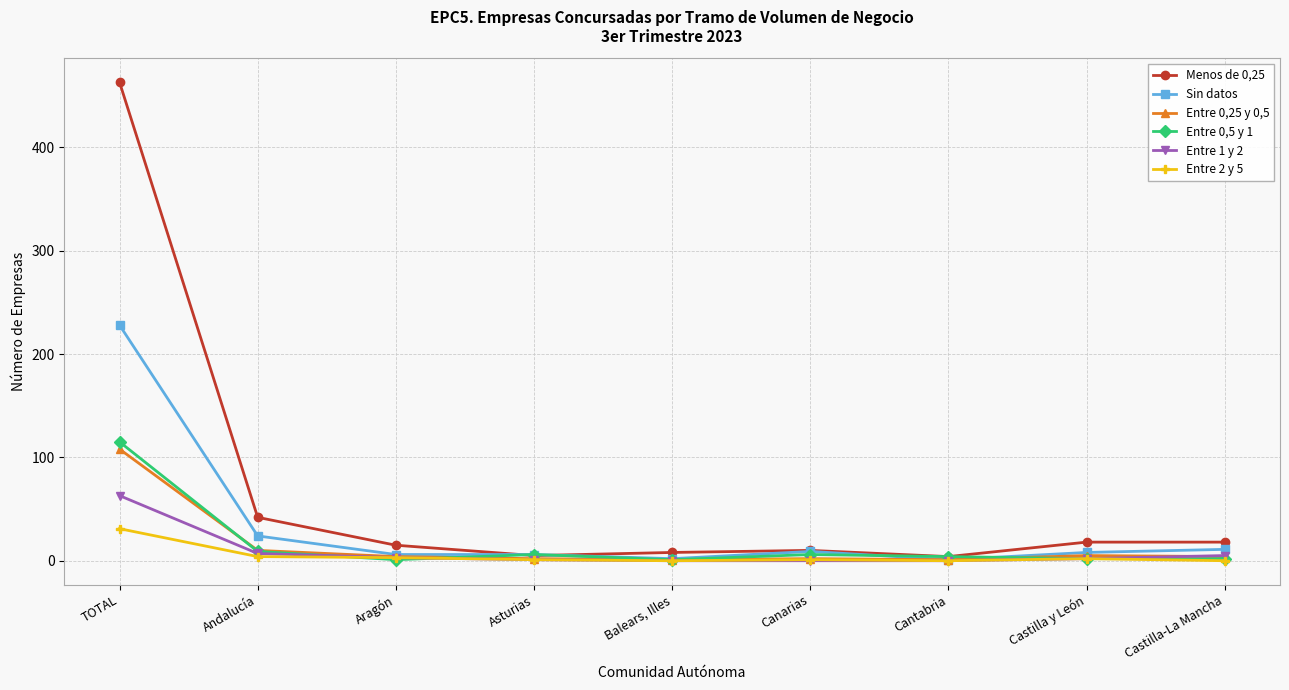

Which series has the widest spread of values?

Menos de 0,25